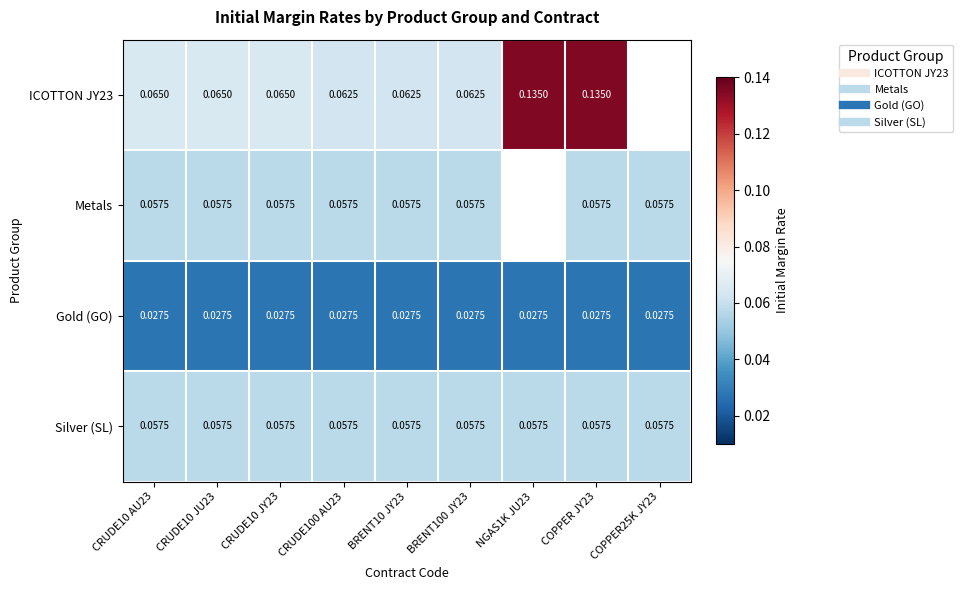

Rank the series by their maximum value, from lowest to highest.

Gold (GO), Metals, Silver (SL), ICOTTON JY23